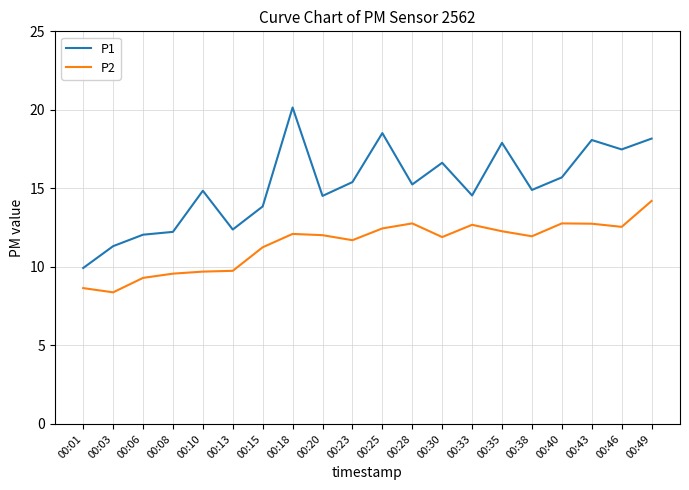

Which series changed the most between 00:01 and 00:10?

P1